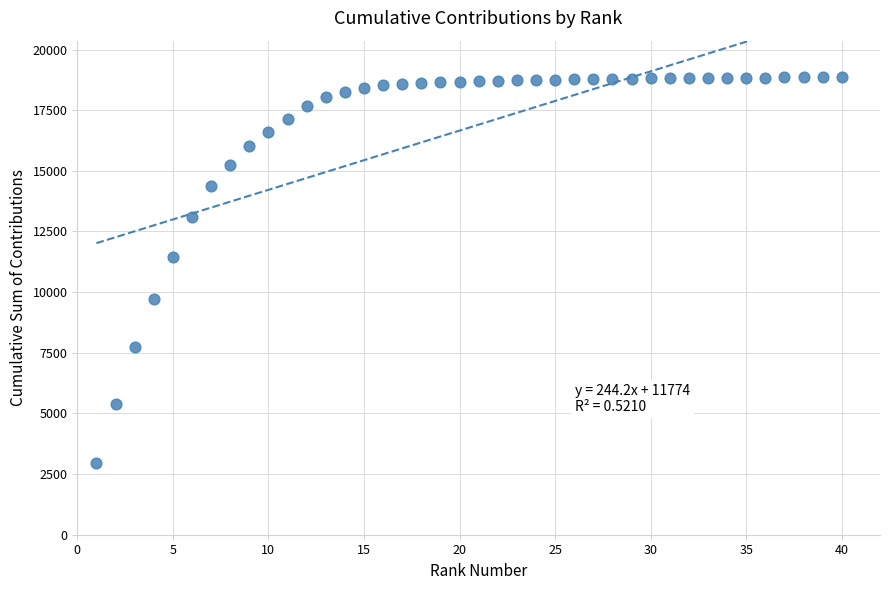

What Y value in the scatter plot is closest to 10897?

11447